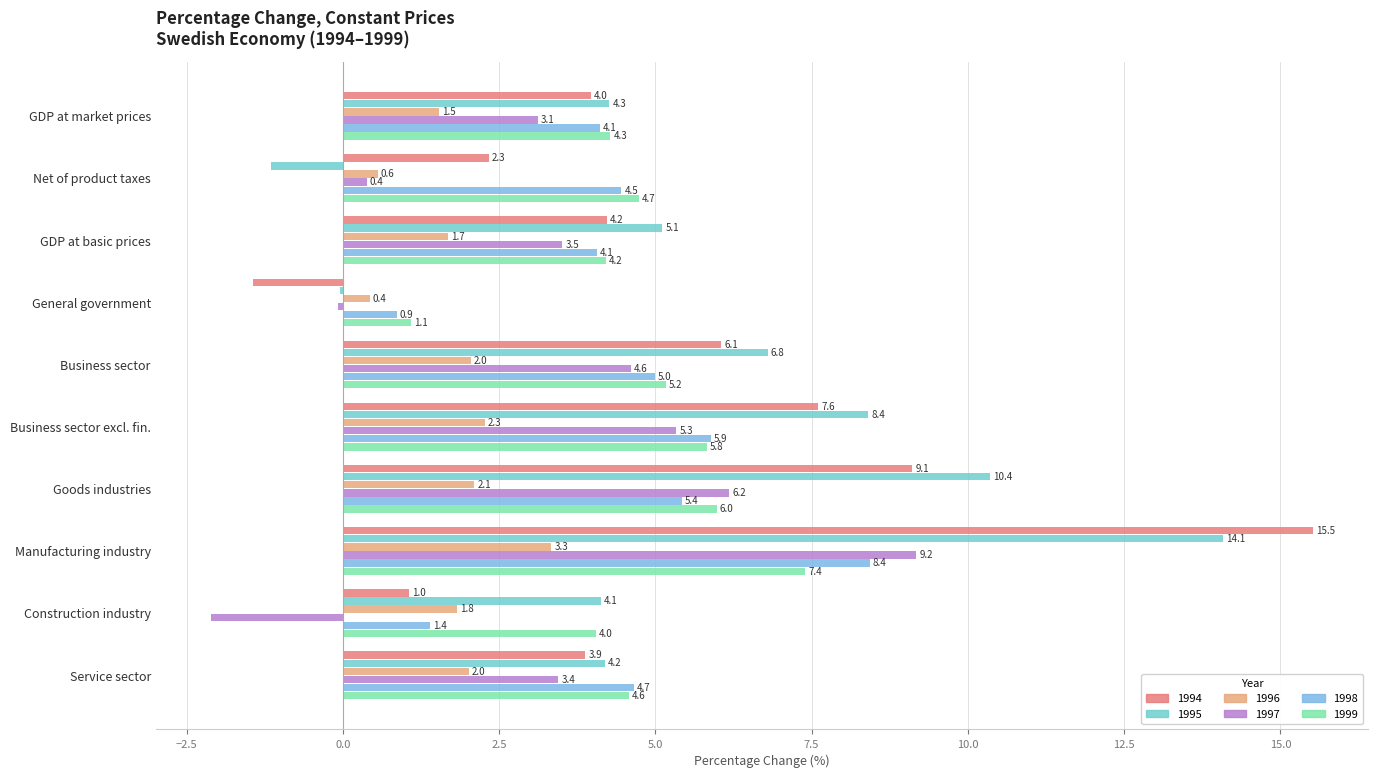

How many values in the 1998 series exceed 4?

8